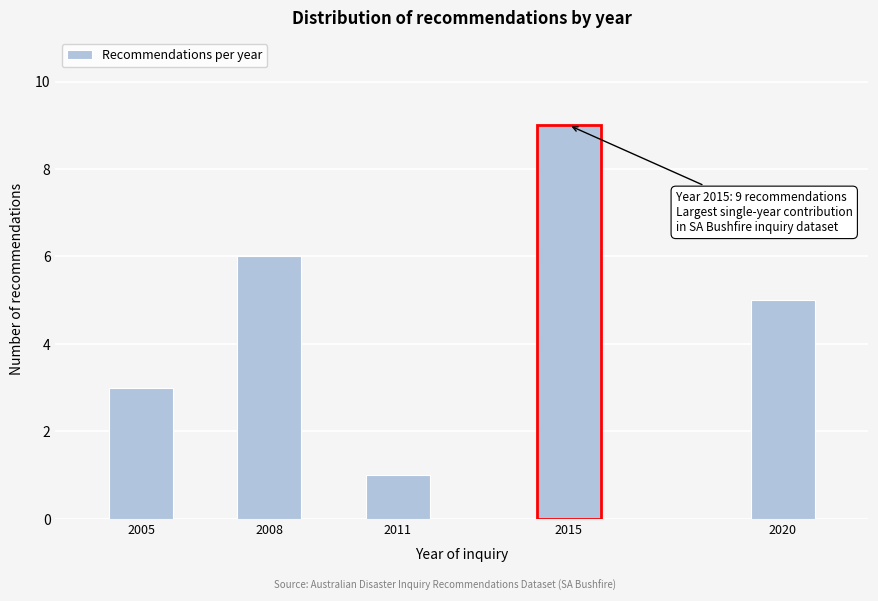

Reading right to left, what are all the values shown in this chart?

5	9	1	6	3